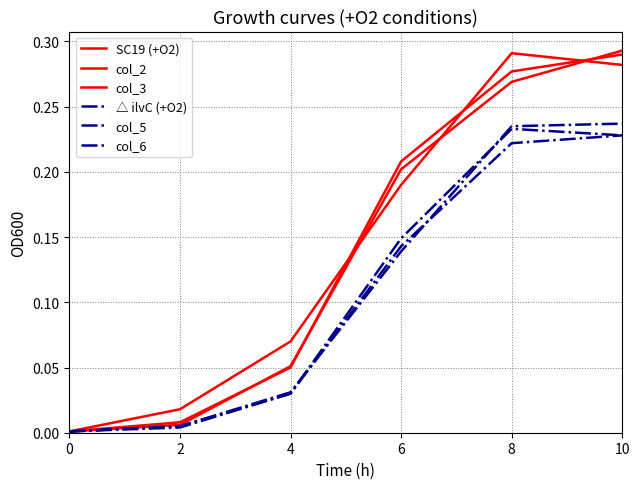

What is the value of the col_2 point at the 3rd from the left?

0.1